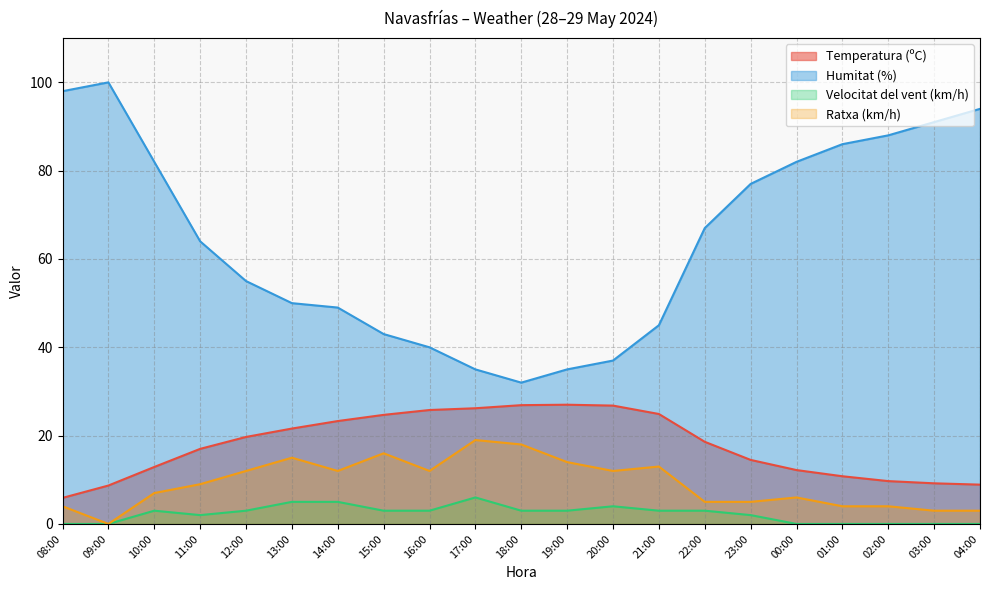

Reading left to right, list all the values displayed in this chart.

Temperatura (ºC): 08:00=5.9	09:00=8.7	10:00=12.9	11:00=17.0	12:00=19.7	13:00=21.6	14:00=23.3	15:00=24.7	16:00=25.8	17:00=26.2	18:00=26.9	19:00=27.0	20:00=26.8	21:00=24.9	22:00=18.6	23:00=14.5	00:00=12.2	01:00=10.8	02:00=9.7	03:00=9.2	04:00=8.9
Humitat (%): 08:00=98.0	09:00=100.0	10:00=82.0	11:00=64.0	12:00=55.0	13:00=50.0	14:00=49.0	15:00=43.0	16:00=40.0	17:00=35.0	18:00=32.0	19:00=35.0	20:00=37.0	21:00=45.0	22:00=67.0	23:00=77.0	00:00=82.0	01:00=86.0	02:00=88.0	03:00=91.0	04:00=94.0
Velocitat del vent (km/h): 08:00=0.0	09:00=0.0	10:00=3.0	11:00=2.0	12:00=3.0	13:00=5.0	14:00=5.0	15:00=3.0	16:00=3.0	17:00=6.0	18:00=3.0	19:00=3.0	20:00=4.0	21:00=3.0	22:00=3.0	23:00=2.0	00:00=0.0	01:00=0.0	02:00=0.0	03:00=0.0	04:00=0.0
Ratxa (km/h): 08:00=4.0	09:00=0.0	10:00=7.0	11:00=9.0	12:00=12.0	13:00=15.0	14:00=12.0	15:00=16.0	16:00=12.0	17:00=19.0	18:00=18.0	19:00=14.0	20:00=12.0	21:00=13.0	22:00=5.0	23:00=5.0	00:00=6.0	01:00=4.0	02:00=4.0	03:00=3.0	04:00=3.0